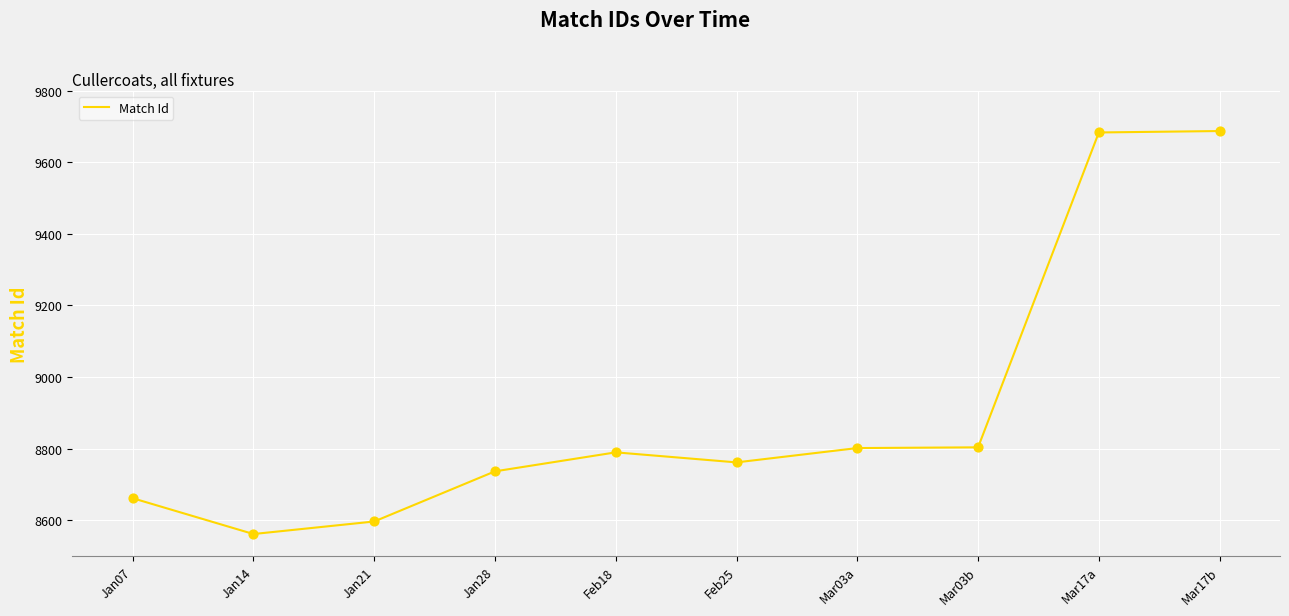

What is the change in value from Jan21 to Feb25?

+165